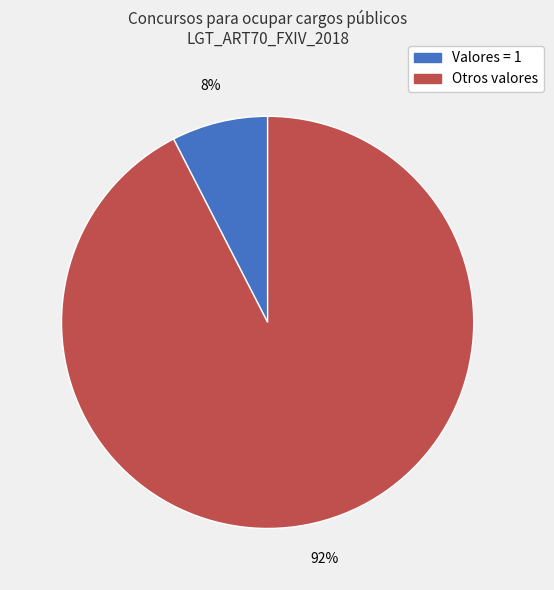

Count the number of slices in the pie.

2